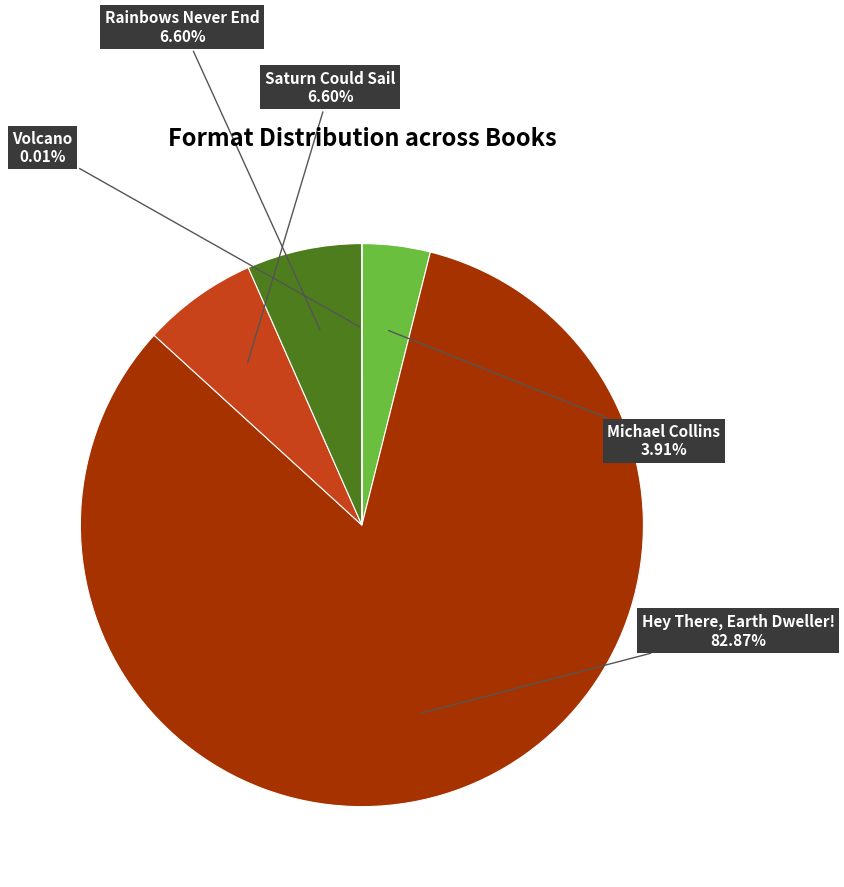

What is the largest slice in the pie chart?

Hey There, Earth Dweller!